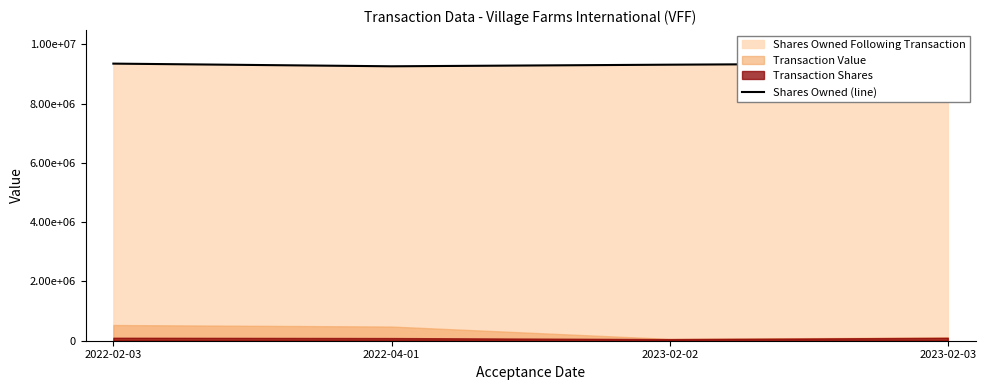

Reading left to right, extract all data points from this chart.

9349529	9259529	9313741	9358127